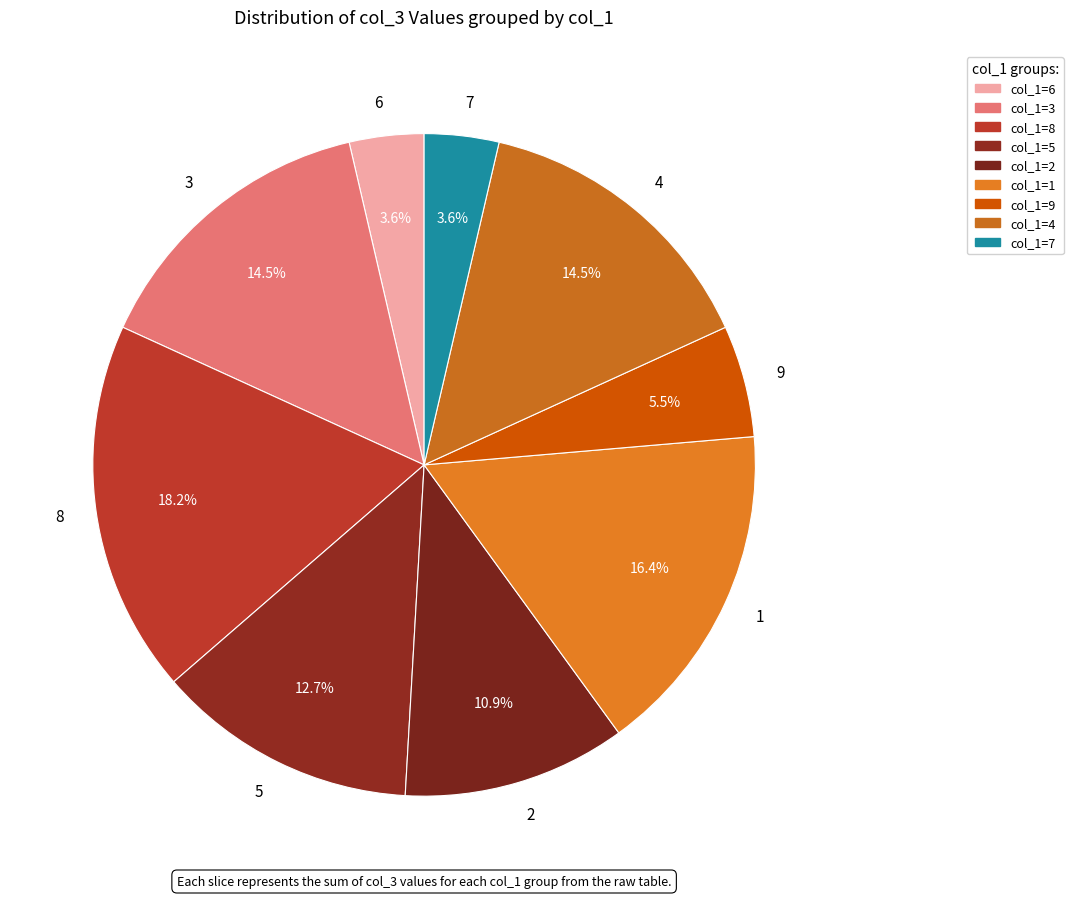

To the nearest percent, what is the combined percentage of 5 and 2?

24%